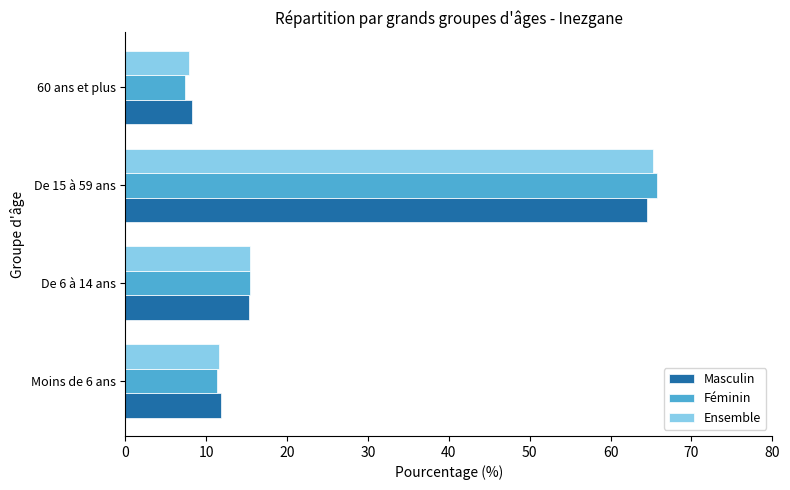

Where is Ensemble nearest to the value 36?

De 6 à 14 ans